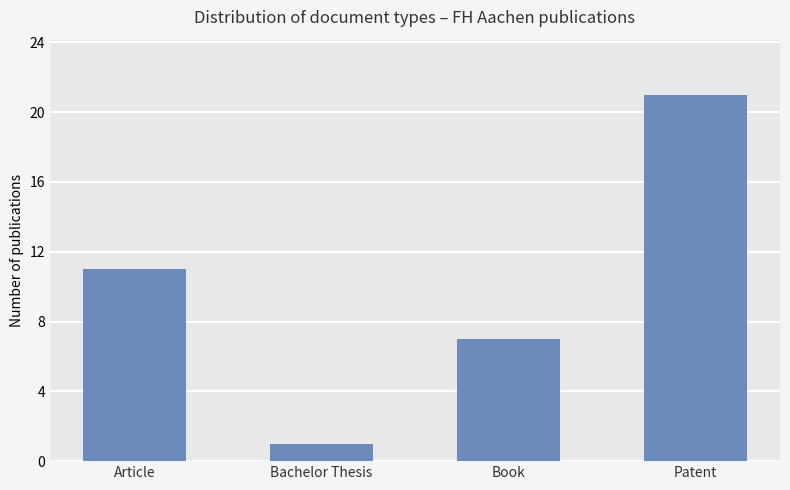

What is the difference between the values at Bachelor Thesis and Book?

6